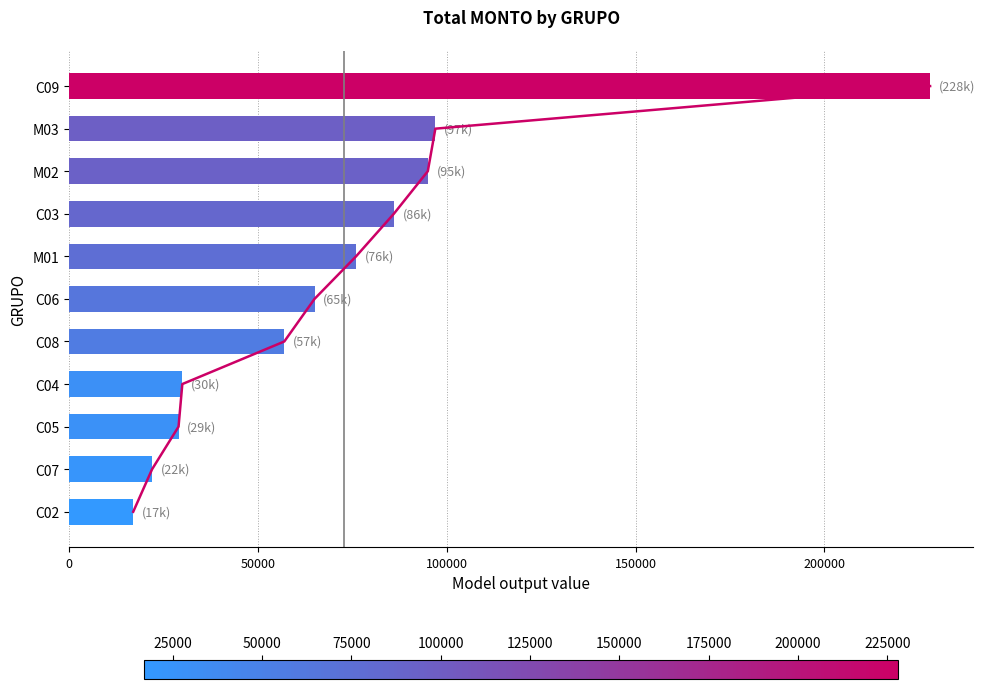

What is the maximum value shown in the chart?

228000